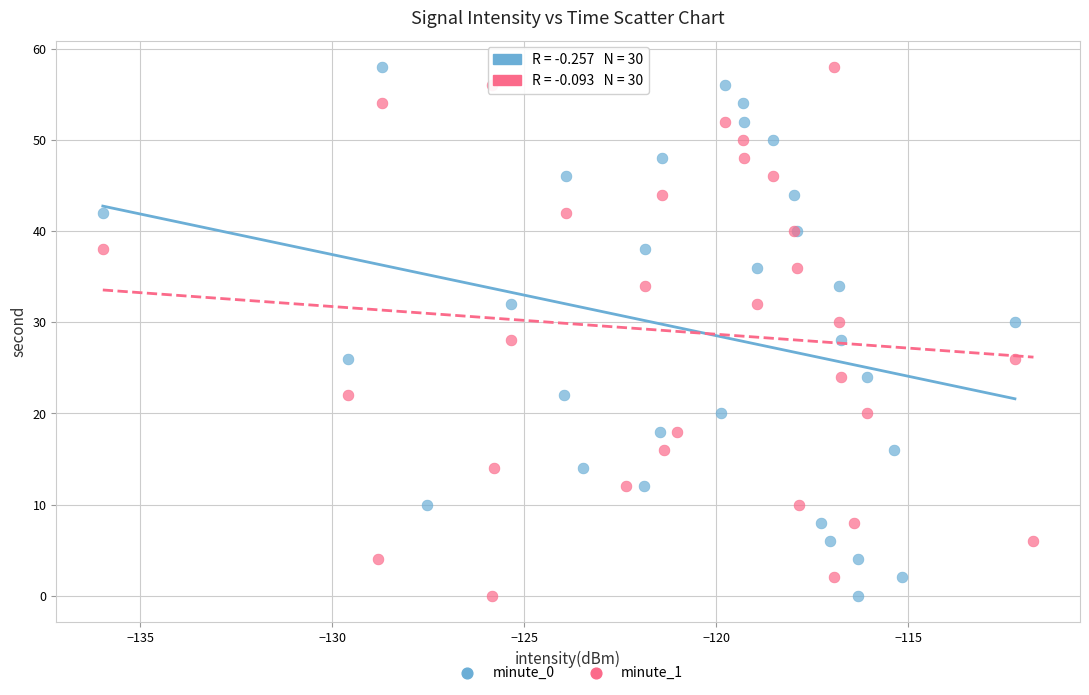

What are all the series names shown in the legend?

minute_0, minute_1